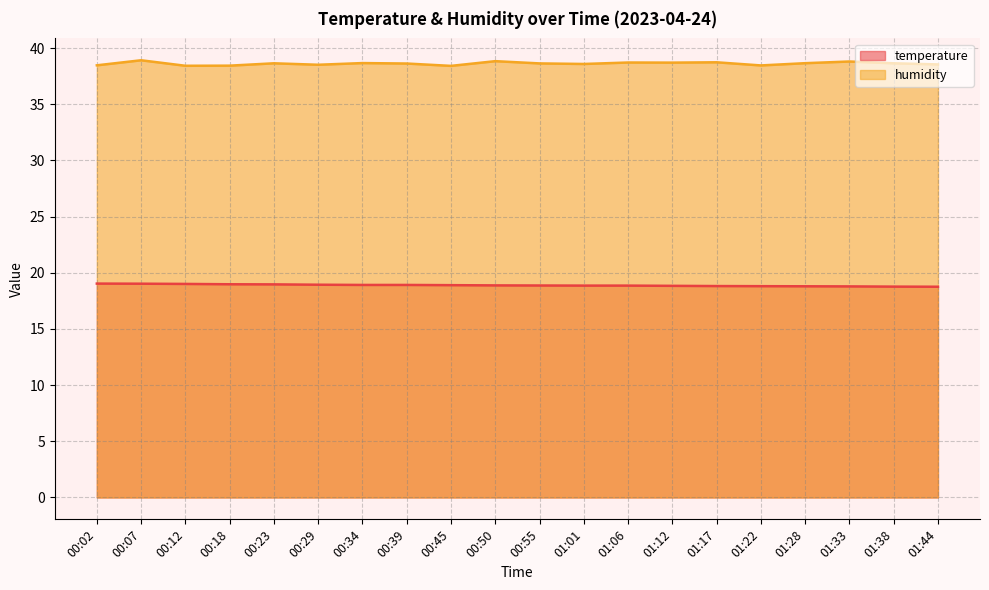

True or false: humidity and temperature intersect in this chart.

False